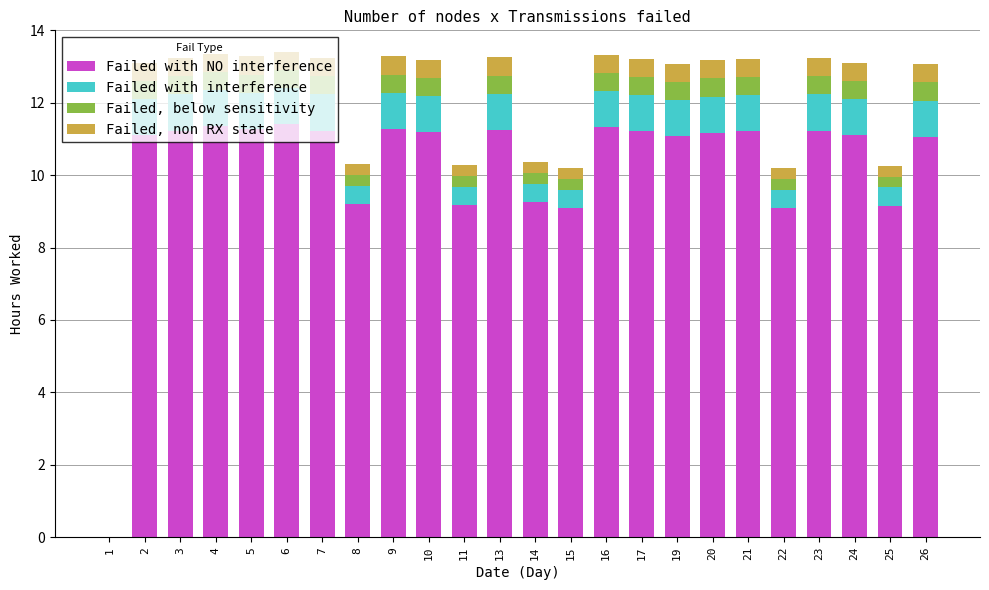

What is the total value across all series at 26?

13.1